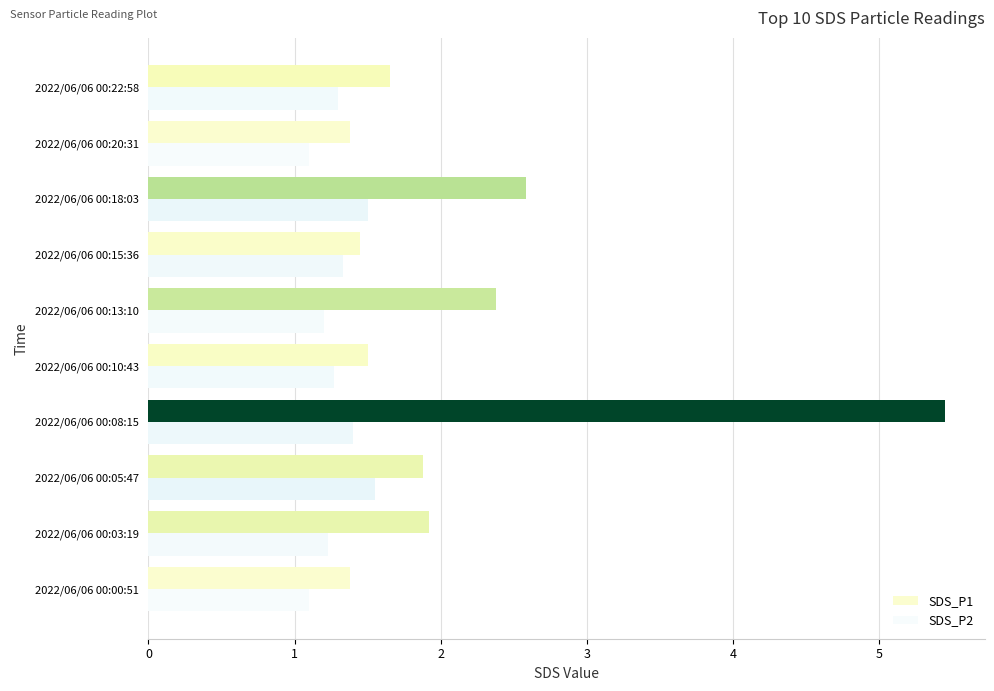

Which series has the widest spread of values?

SDS_P1